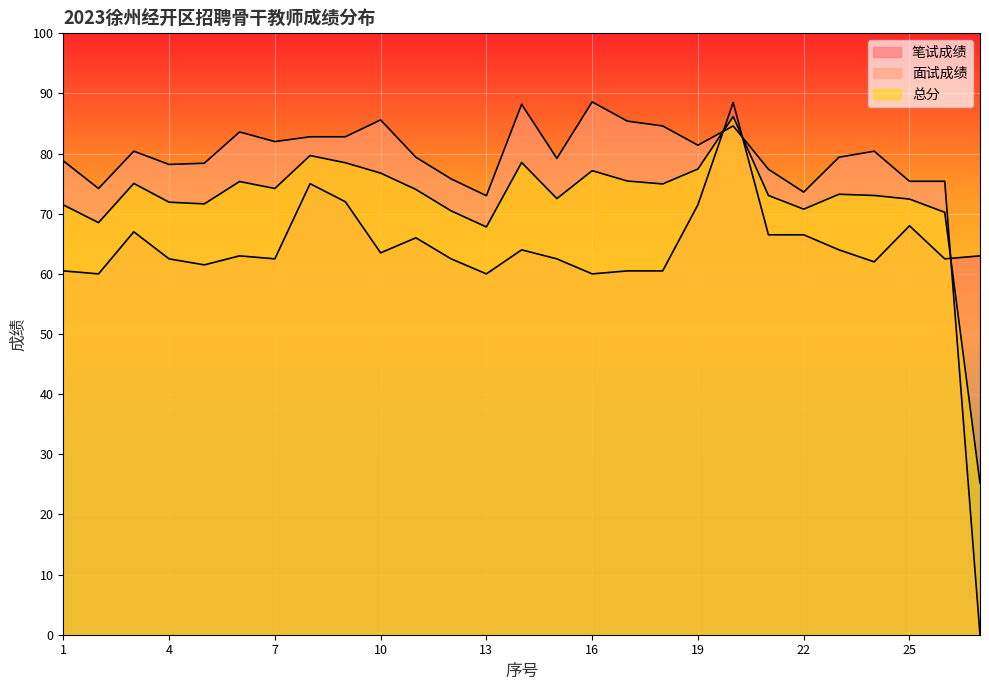

What is the maximum value for 笔试成绩?

88.5